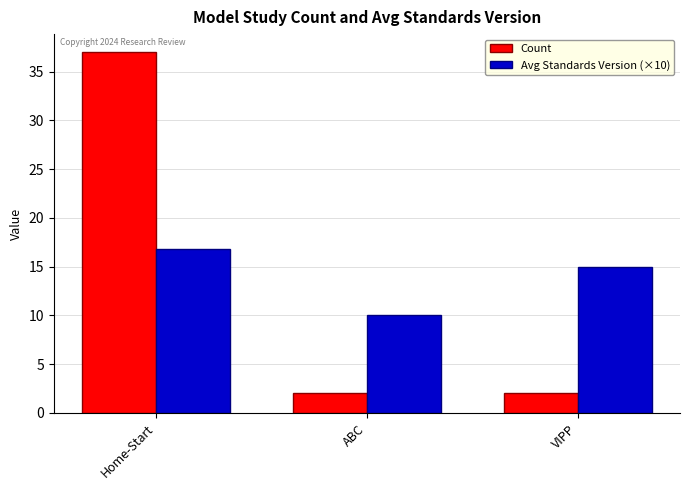

What value does the Count series have at ABC?

2.0